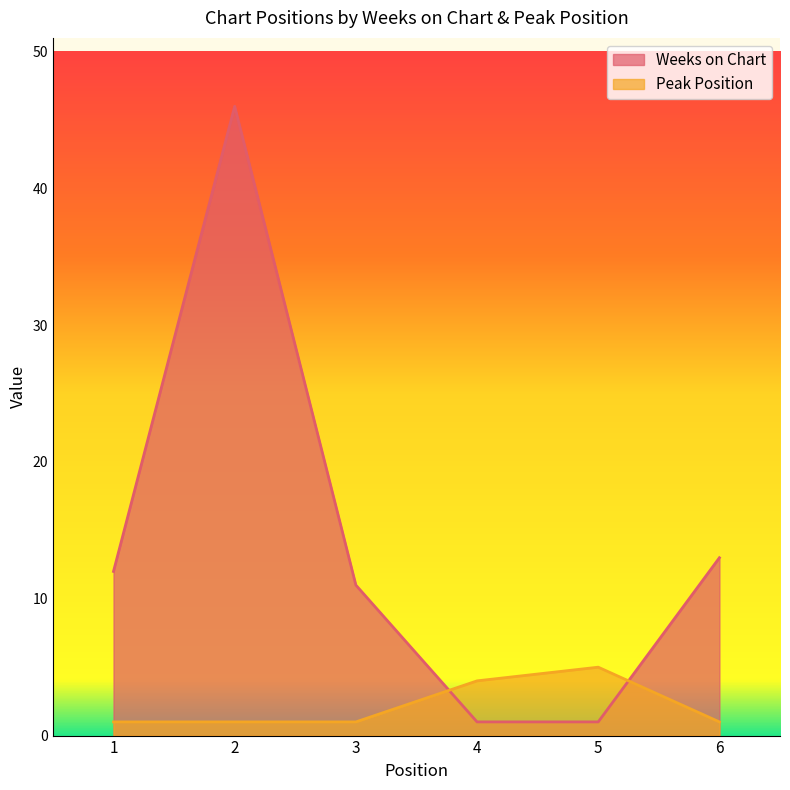

True or false: Peak Position and Weeks on Chart intersect in this chart.

True